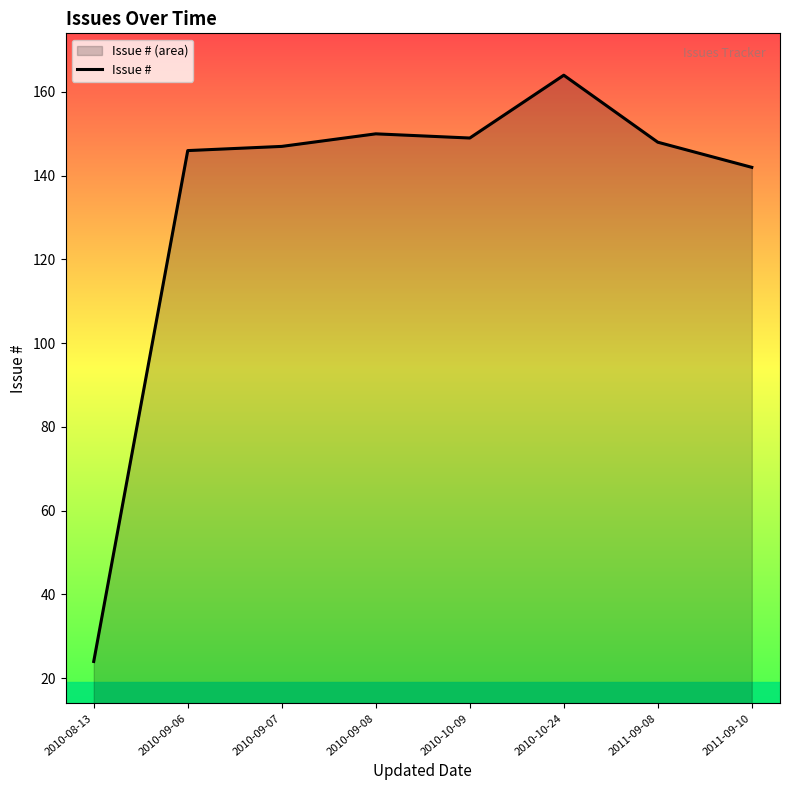

What is the maximum value shown in the chart?

164